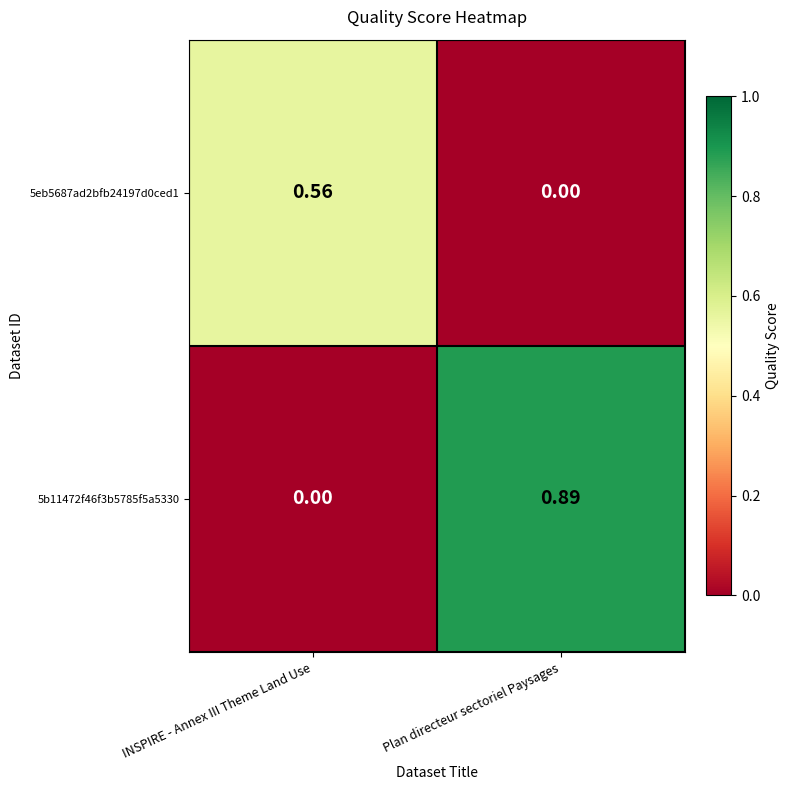

Where is 5eb5687ad2bfb24197d0ced1 nearest to the value 0?

Plan directeur sectoriel Paysages